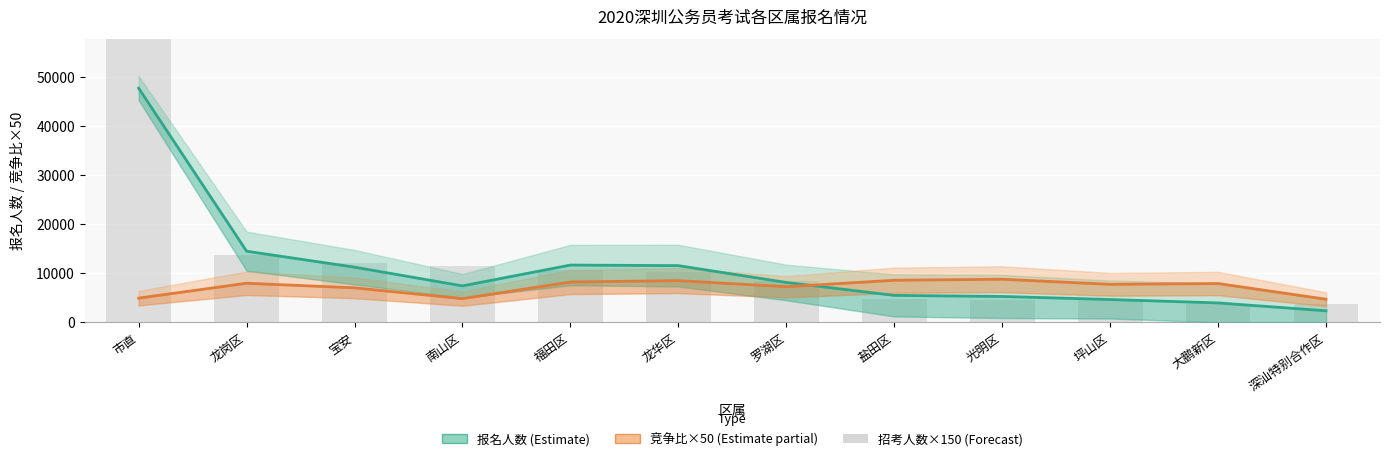

What is the label of the 10th bar from the left?

坪山区